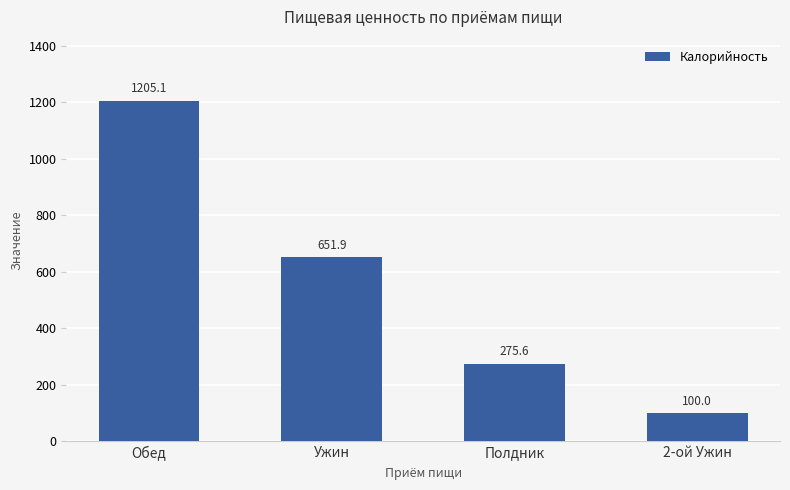

List the labels in order of value, largest first.

Обед, Ужин, Полдник, 2-ой Ужин